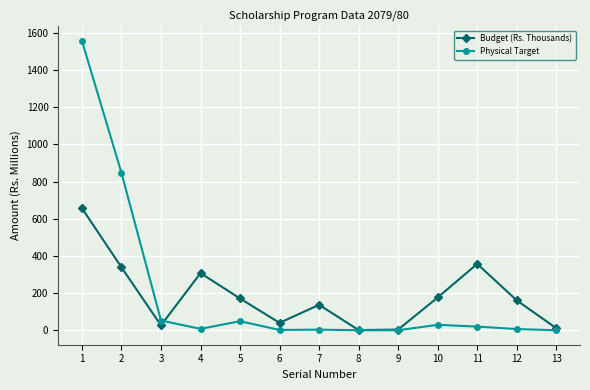

How many lines are shown in the chart?

2